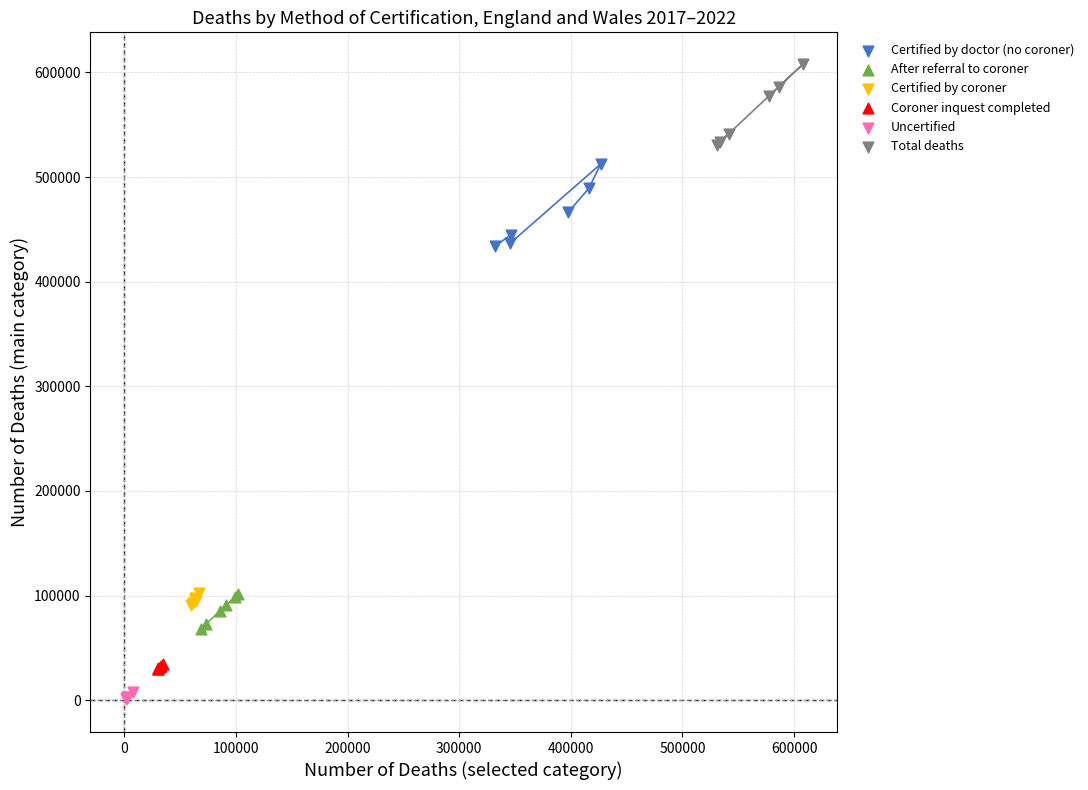

Which series contains the lowest Y value?

Uncertified